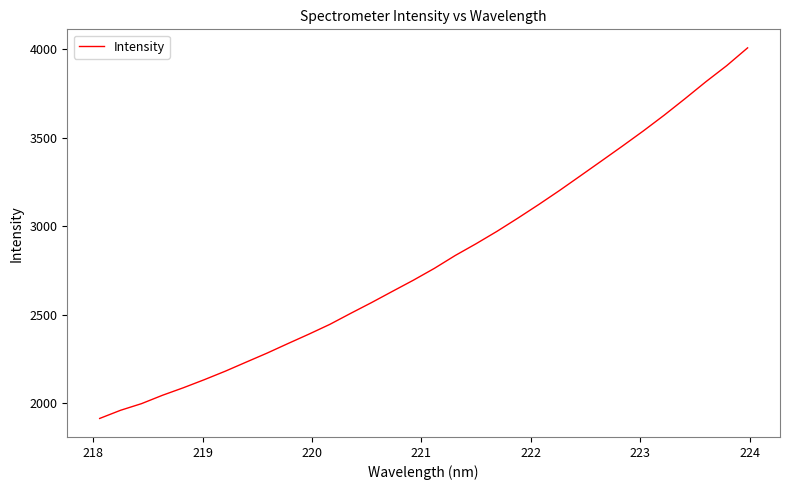

Reading left to right, transcribe all the data shown in this chart.

1915.5	1961.6	1999.0	2046.2	2088.7	2134.2	2182.0	2233.2	2284.1	2338.1	2391.2	2446.3	2508.6	2569.6	2633.0	2695.8	2762.3	2835.0	2901.6	2971.5	3046.1	3123.0	3202.6	3285.4	3368.6	3452.2	3537.7	3626.6	3720.0	3815.7	3906.6	4007.0